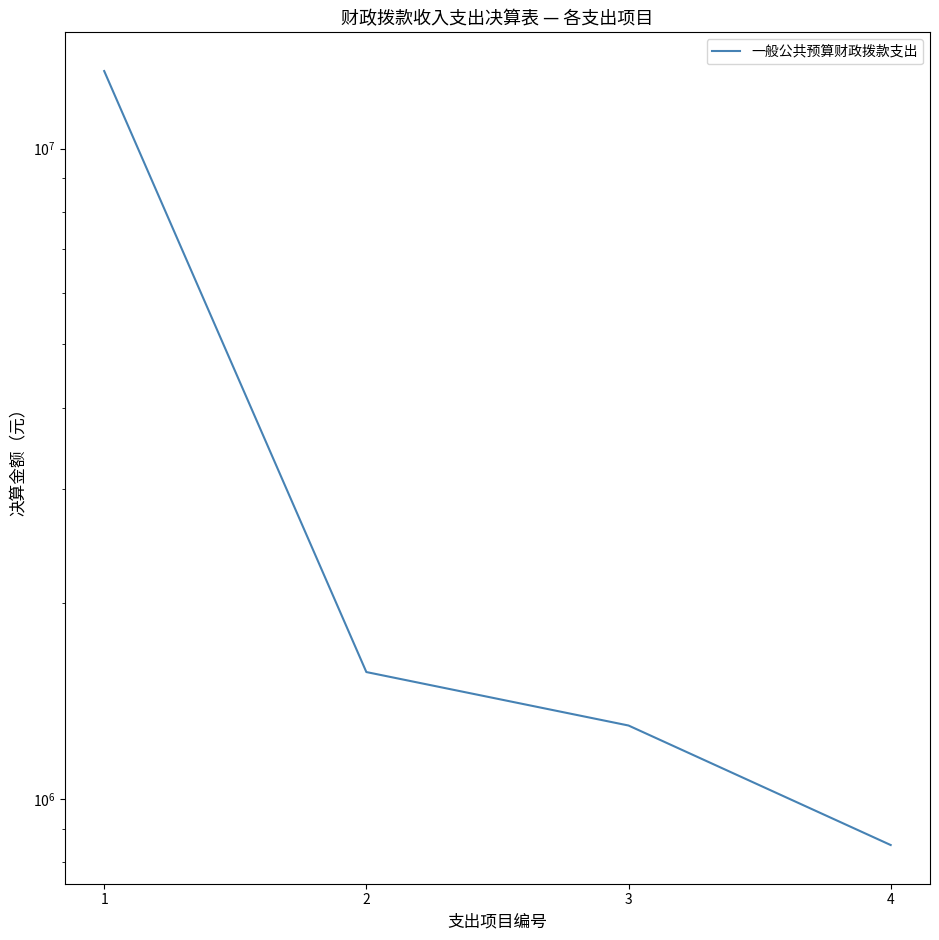

How many series are shown in this chart?

1